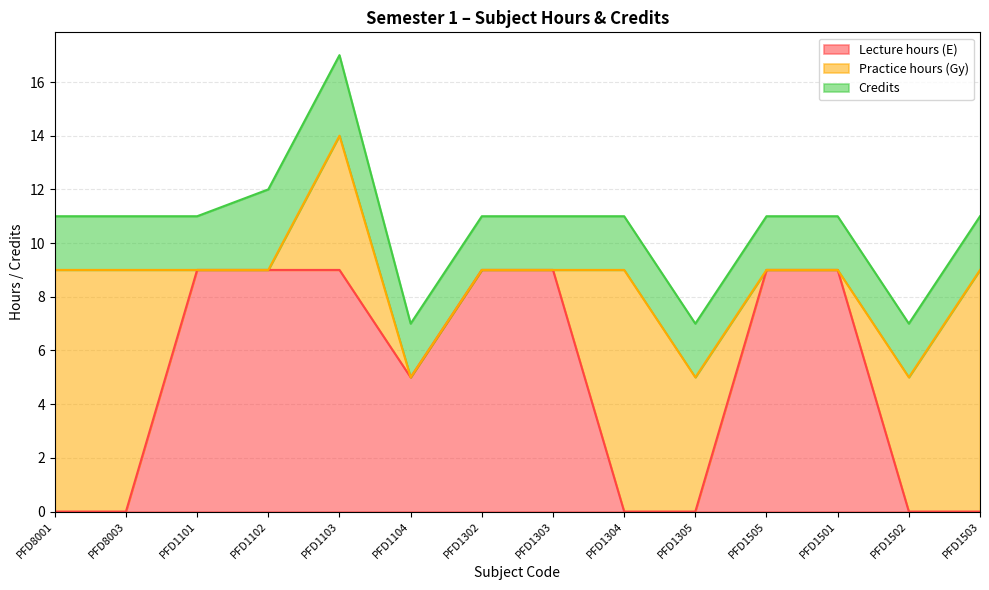

What is the lowest value of the Credits series?

2